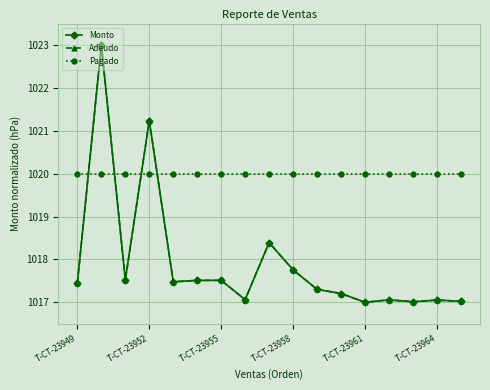

What is the difference between the maximum and minimum values in the Monto series?

6.0